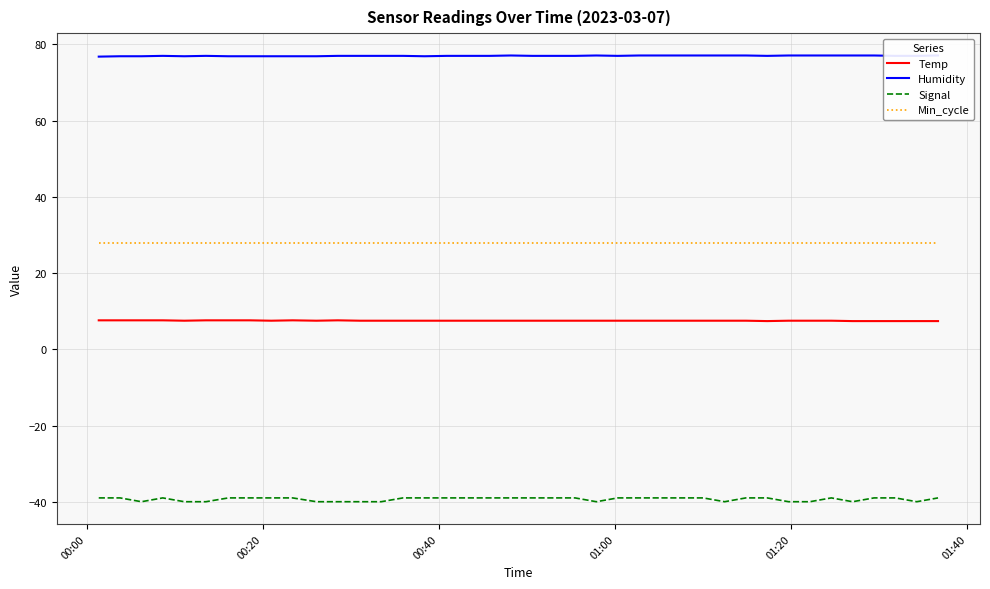

What are all the series names shown in the legend?

Temp, Humidity, Signal, Min_cycle